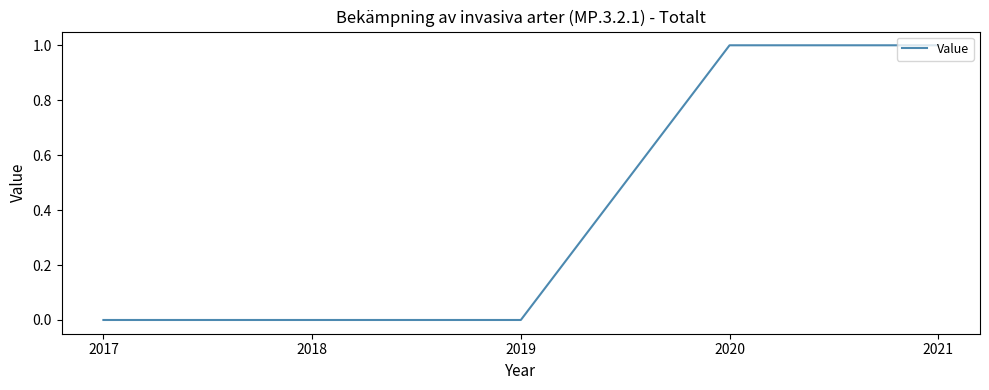

Reading left to right, transcribe all the data shown in this chart.

2017=0	2018=0	2019=0	2020=1	2021=1